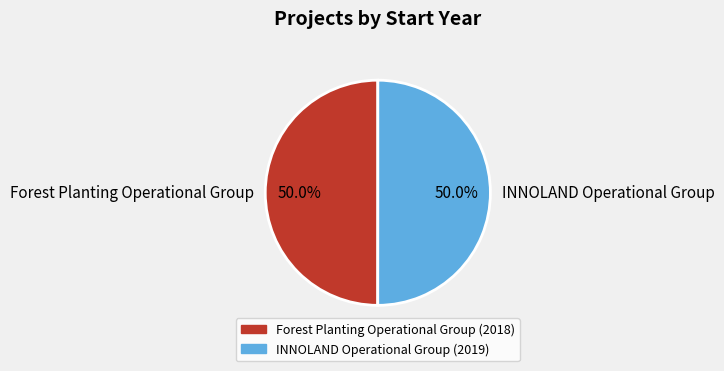

Is it true that Forest Planting Operational Group is 41% of the pie?

False